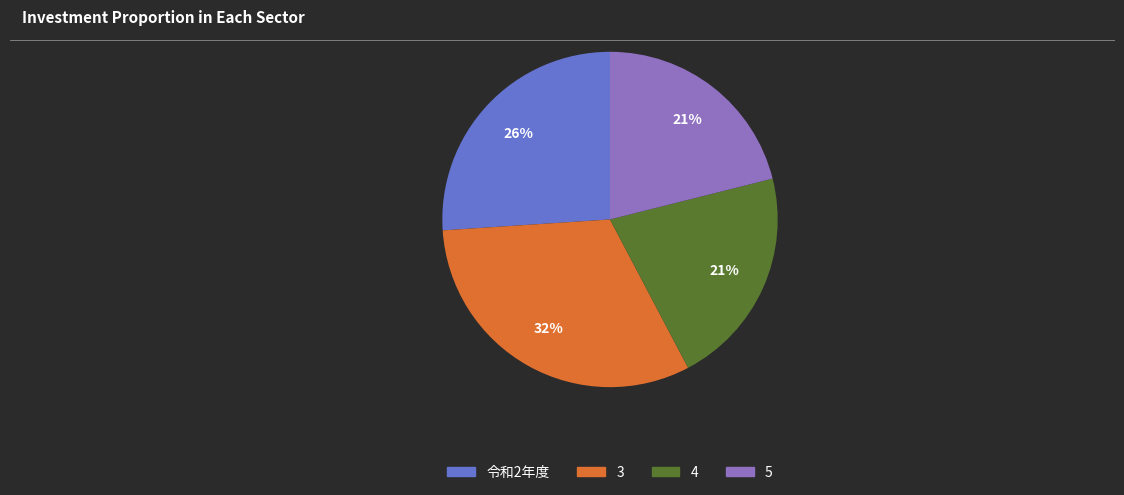

To the nearest percent, what is the difference between the largest and smallest slice percentages?

11%